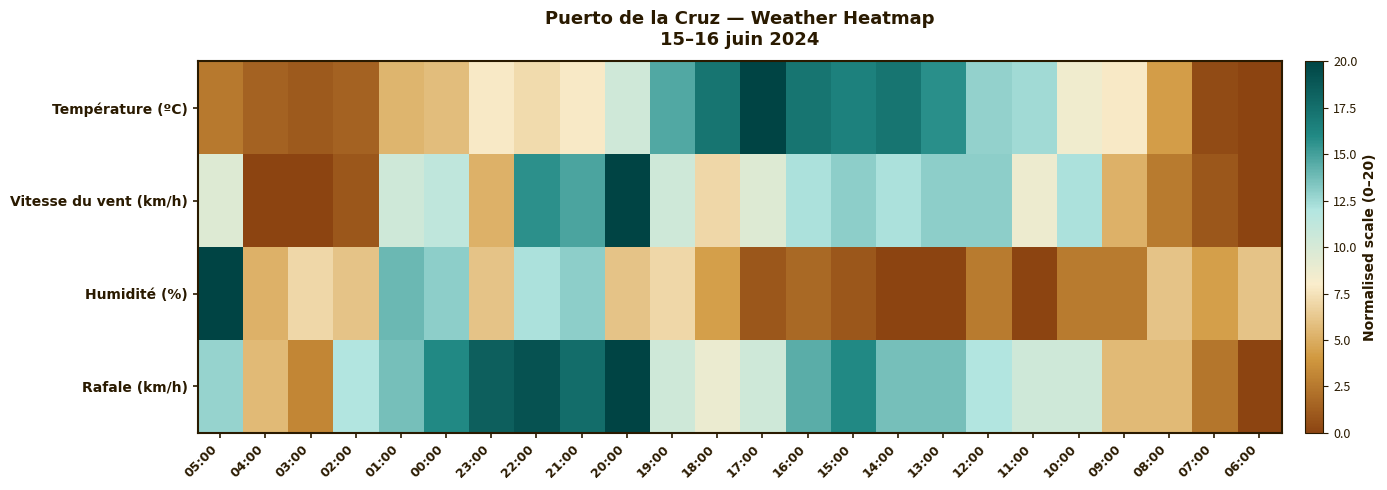

Reading right to left, what are all the values shown in this chart?

Température (ºC): 06:00=0.0	07:00=0.4	08:00=4.3	09:00=7.9	10:00=8.6	11:00=12.5	12:00=12.9	13:00=15.7	14:00=17.1	15:00=16.4	16:00=17.1	17:00=20.0	18:00=17.1	19:00=14.6	20:00=10.4	21:00=7.9	22:00=7.1	23:00=7.9	00:00=5.7	01:00=5.4	02:00=1.4	03:00=1.1	04:00=1.4	05:00=2.5
Vitesse du vent (km/h): 06:00=0.0	07:00=0.9	08:00=2.6	09:00=5.2	10:00=12.2	11:00=8.7	12:00=13.0	13:00=13.0	14:00=12.2	15:00=13.0	16:00=12.2	17:00=9.6	18:00=7.0	19:00=10.4	20:00=20.0	21:00=14.8	22:00=15.7	23:00=5.2	00:00=11.3	01:00=10.4	02:00=0.9	03:00=0.0	04:00=0.0	05:00=9.6
Humidité (%): 06:00=6.1	07:00=4.3	08:00=6.1	09:00=2.6	10:00=2.6	11:00=0.0	12:00=2.6	13:00=0.0	14:00=0.0	15:00=0.9	16:00=1.7	17:00=0.9	18:00=4.3	19:00=7.0	20:00=6.1	21:00=13.0	22:00=12.2	23:00=6.1	00:00=13.0	01:00=13.9	02:00=6.1	03:00=7.0	04:00=5.2	05:00=20.0
Rafale (km/h): 06:00=0.0	07:00=2.4	08:00=5.6	09:00=5.6	10:00=10.4	11:00=10.4	12:00=12.0	13:00=13.6	14:00=13.6	15:00=16.0	16:00=14.4	17:00=10.4	18:00=8.8	19:00=10.4	20:00=20.0	21:00=17.6	22:00=19.2	23:00=18.4	00:00=16.0	01:00=13.6	02:00=12.0	03:00=3.2	04:00=5.6	05:00=12.8